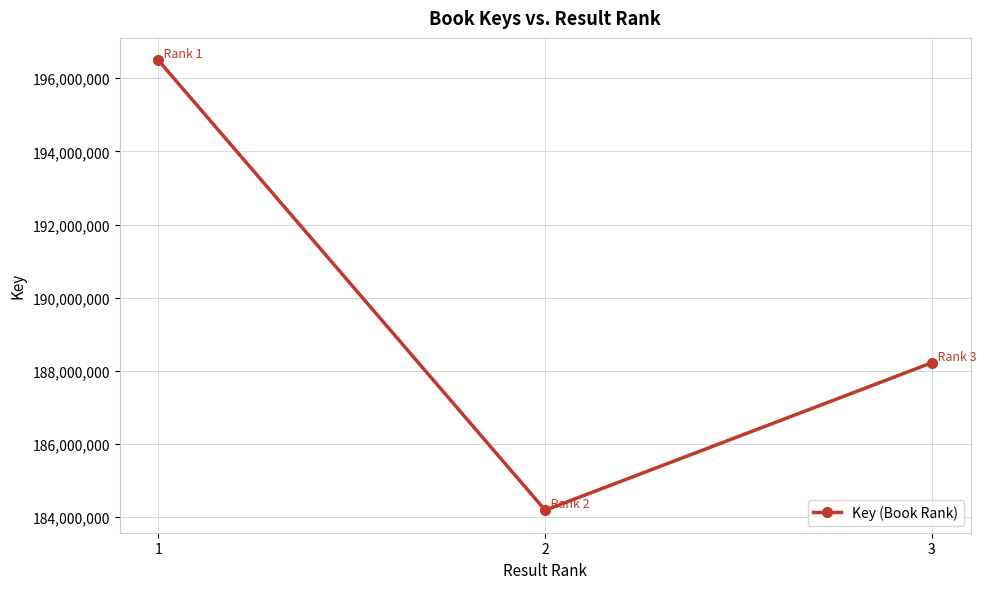

Count the values in the range 184192996 to 196486315.

3